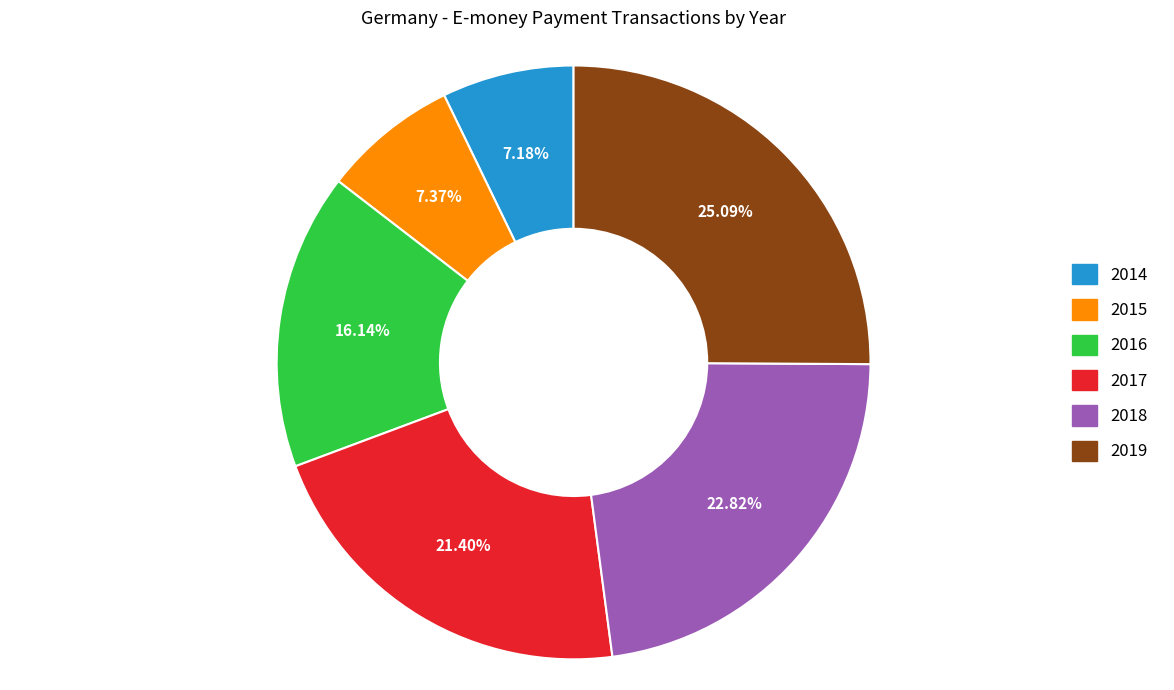

Does 2019 represent more than half of the total?

No